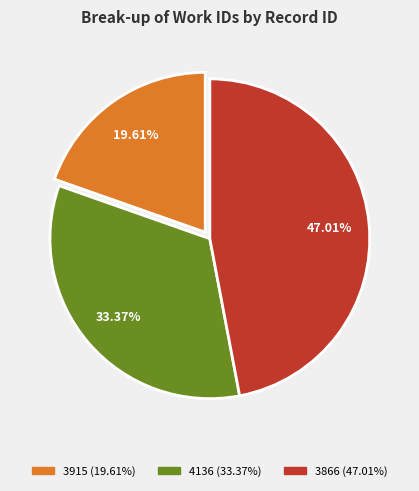

Rank the categories by value from highest to lowest.

3866, 4136, 3915